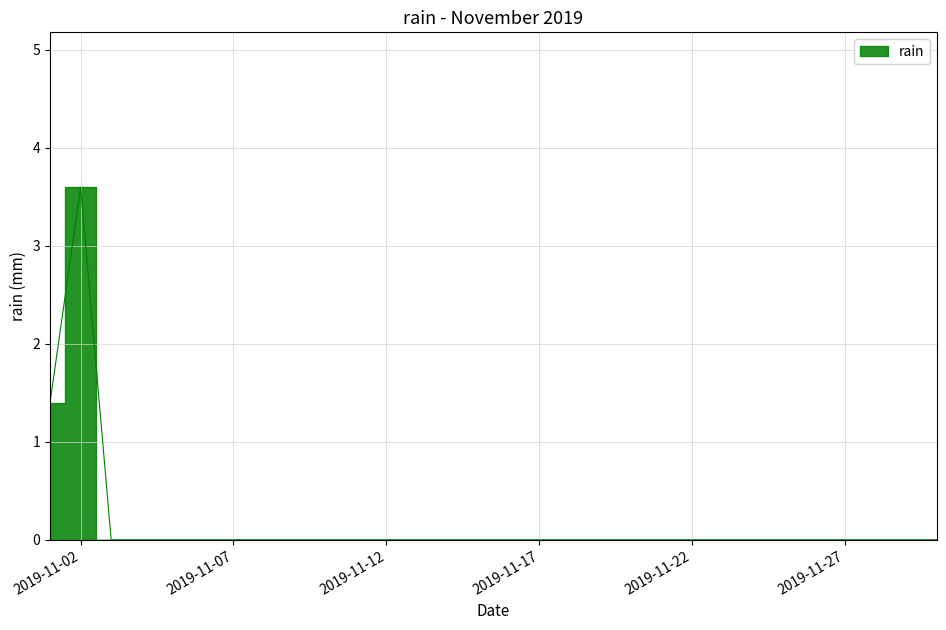

Which label corresponds to the smallest value in the chart?

2019-11-03